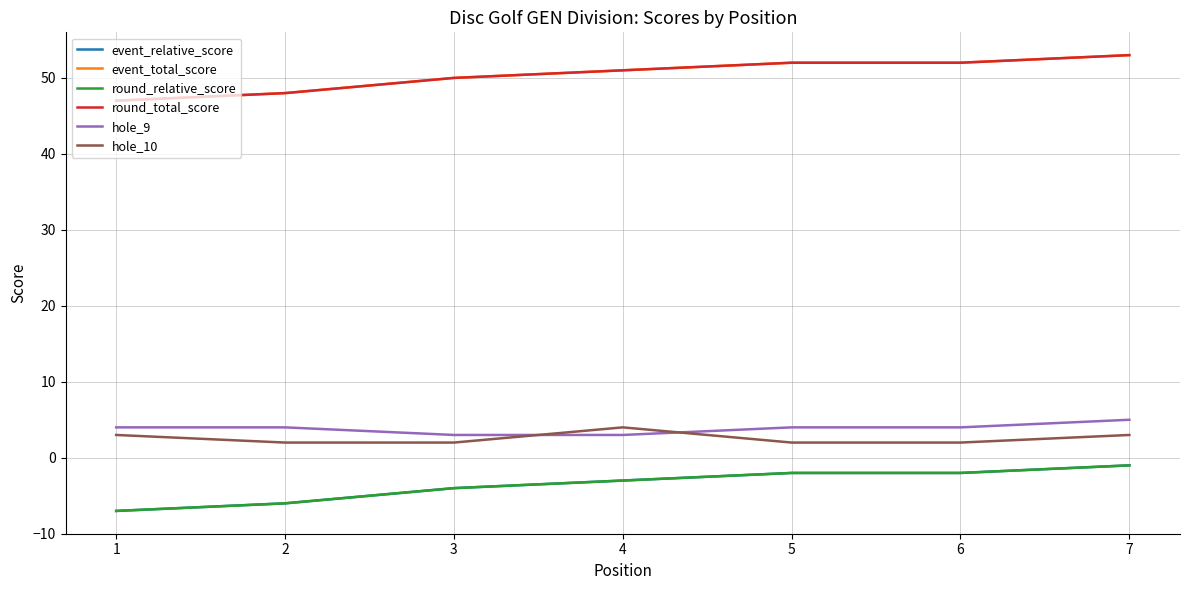

What is the sum of all event_total_score values?

353